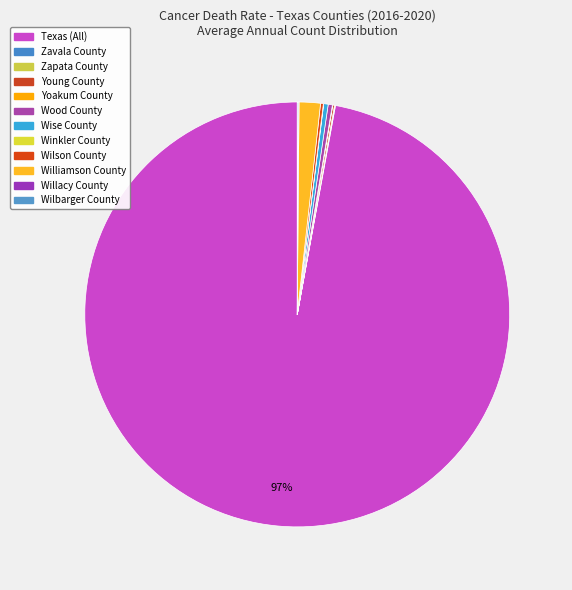

Count the number of slices in the pie.

12